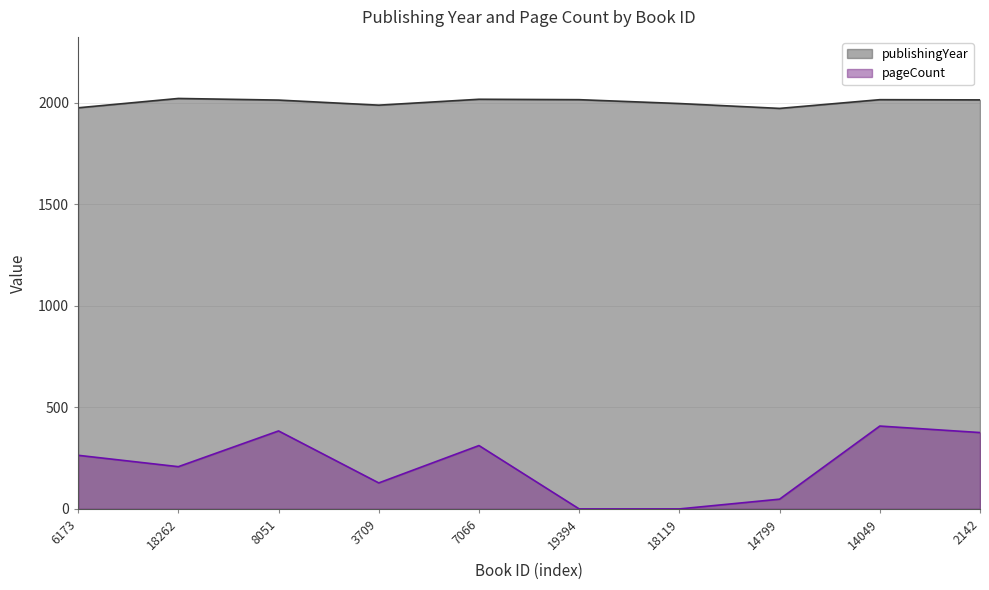

At which category does the chart reach its minimum across all series?

19394